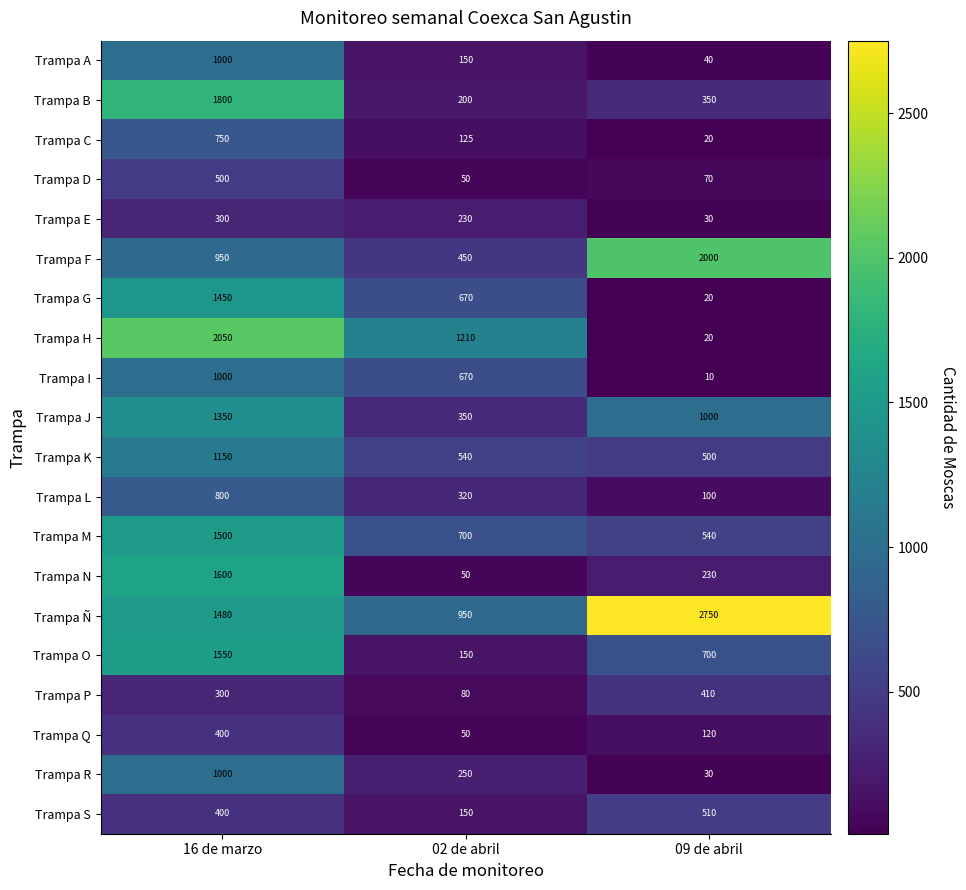

Is it true that Trampa D equals 113 at 09 de abril?

False